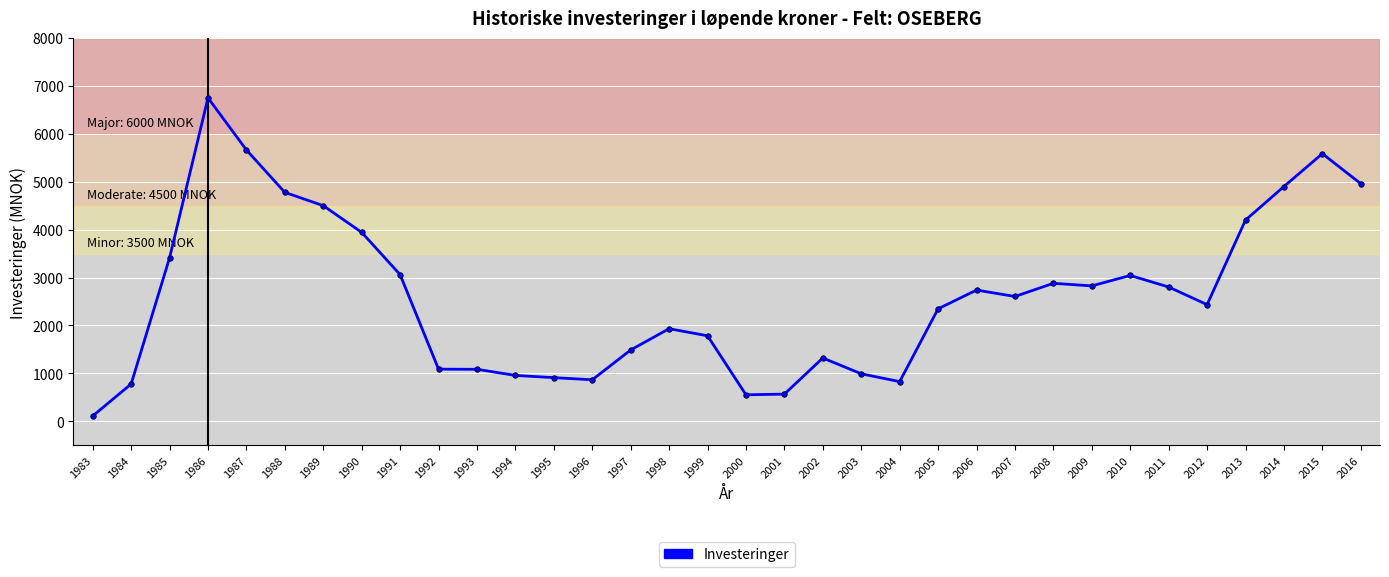

At which label is the value closest to 3430?

1985